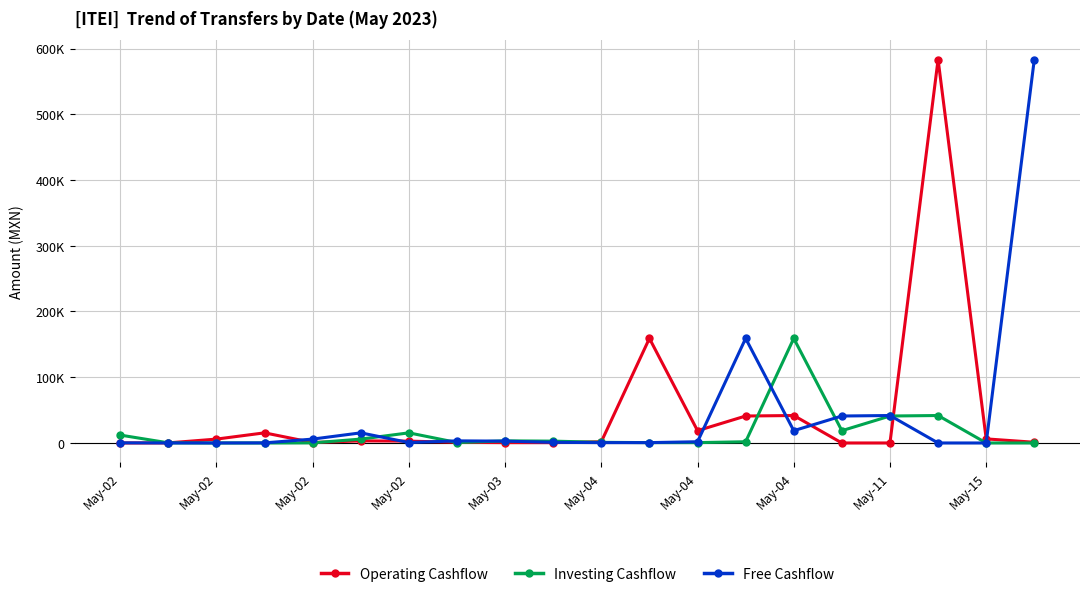

Where does the Investing Cashflow series first go above 1870?

May-02